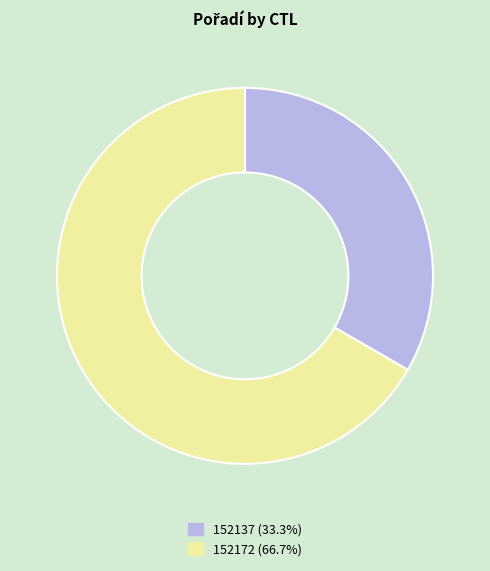

Approximately how many times larger is the value at 152137 compared to 152172?

0.5